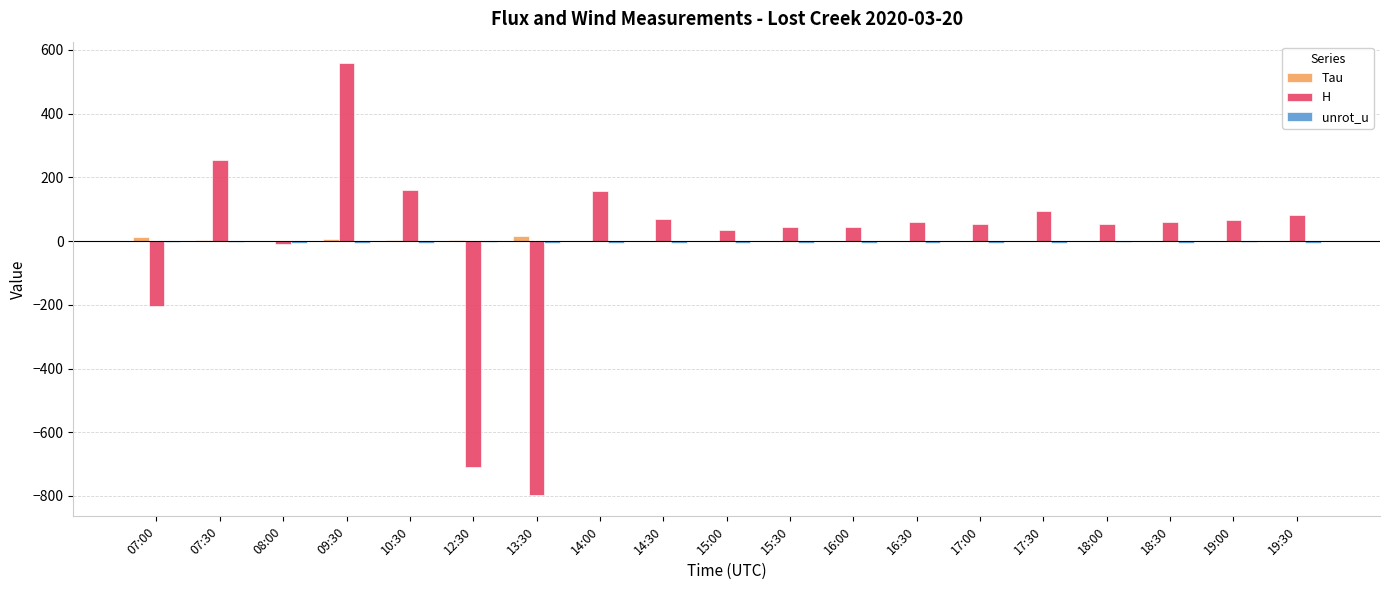

Which series changed the most between 09:30 and 14:30?

H